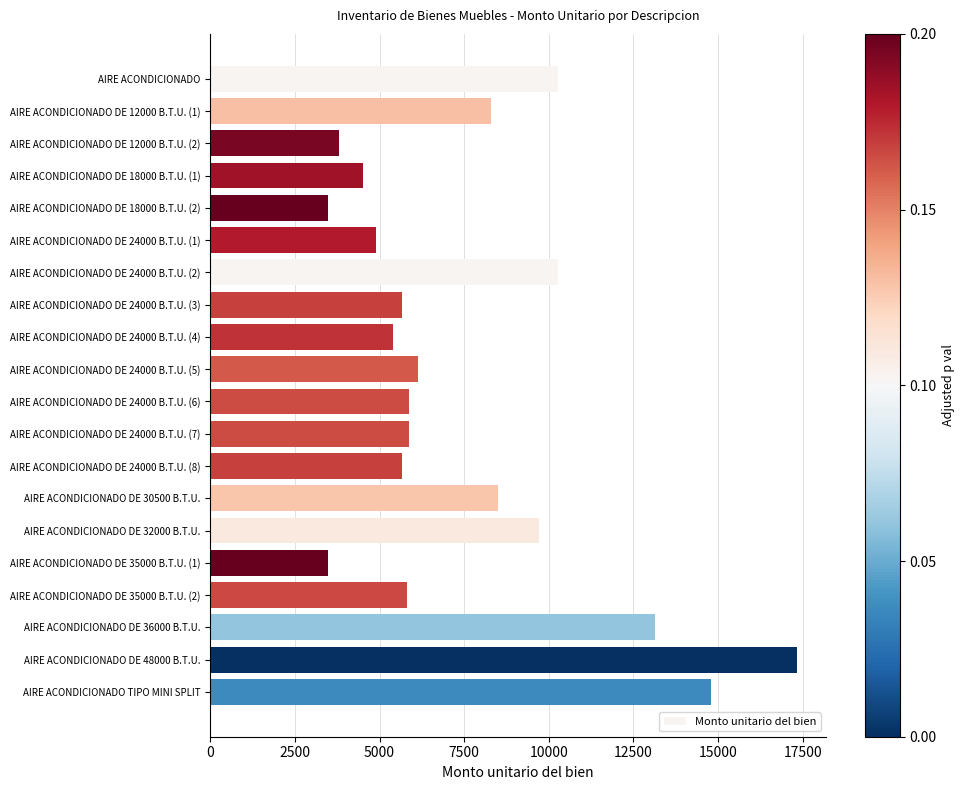

Approximately how many times larger is the value at AIRE ACONDICIONADO DE 24000 B.T.U. (1) compared to AIRE ACONDICIONADO DE 35000 B.T.U. (1)?

1.4